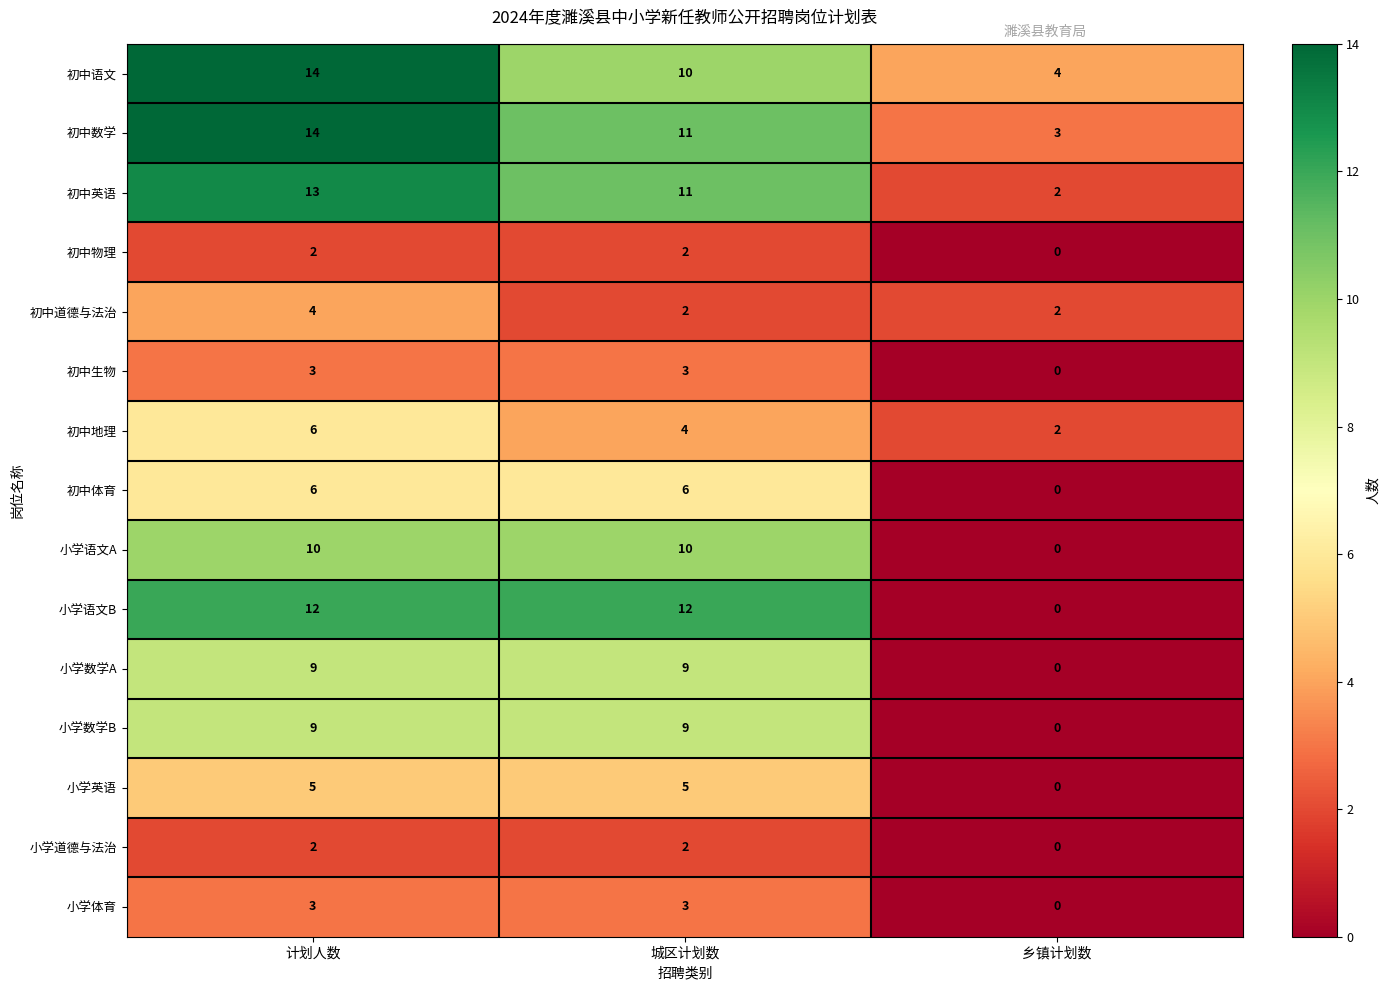

At how many categories does at least one series exceed 2?

3